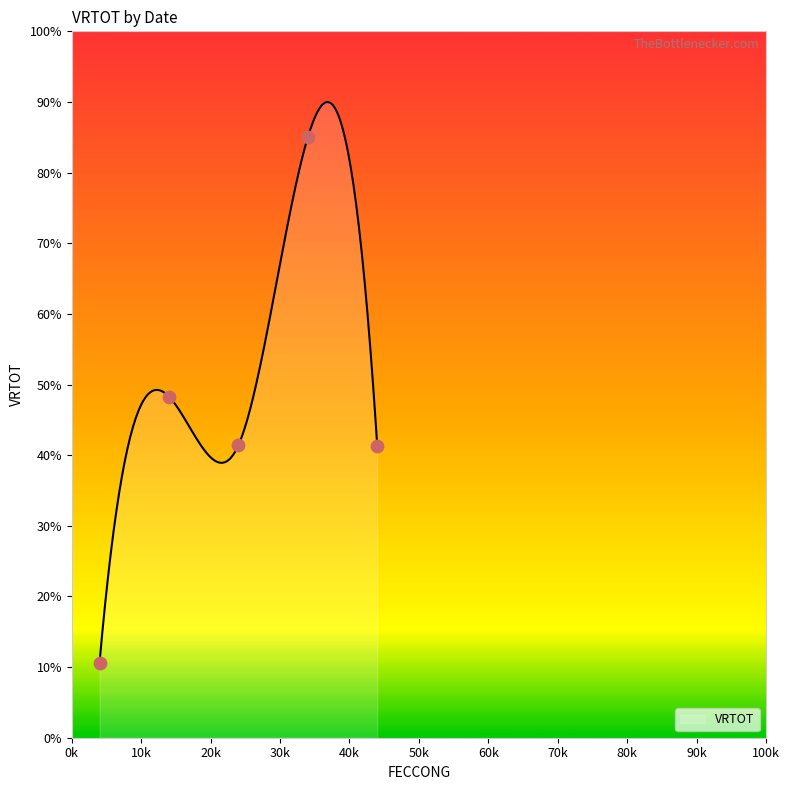

What is the minimum value for VRTOT?

10.6